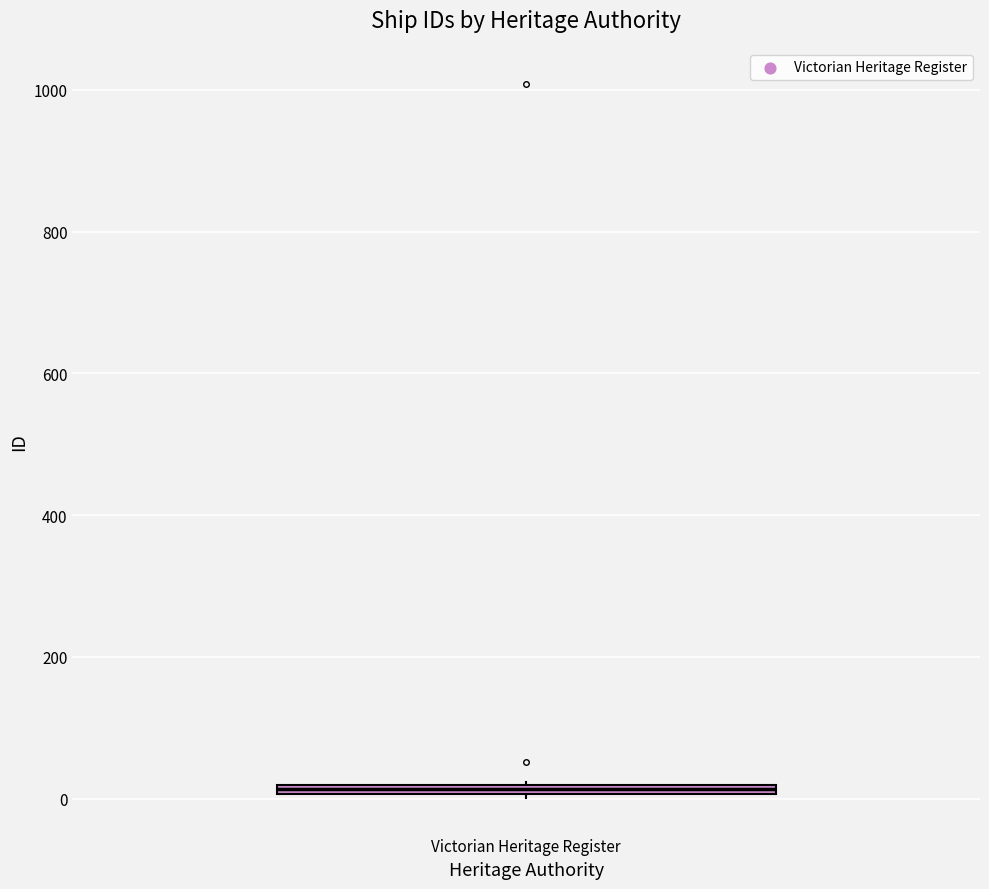

Where is the lower edge of the box for Victorian Heritage Register on the y-axis? The values are not printed on the chart, so give them approximately, as read against the axis.

0